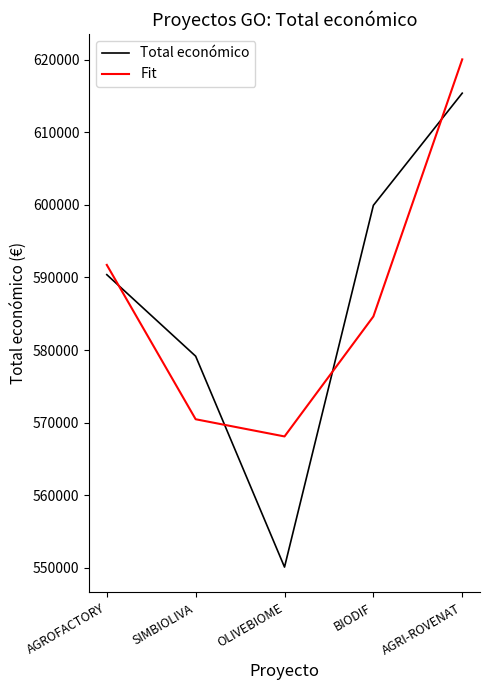

True or false: Total económico has a value of 550111.0 at OLIVEBIOME.

True